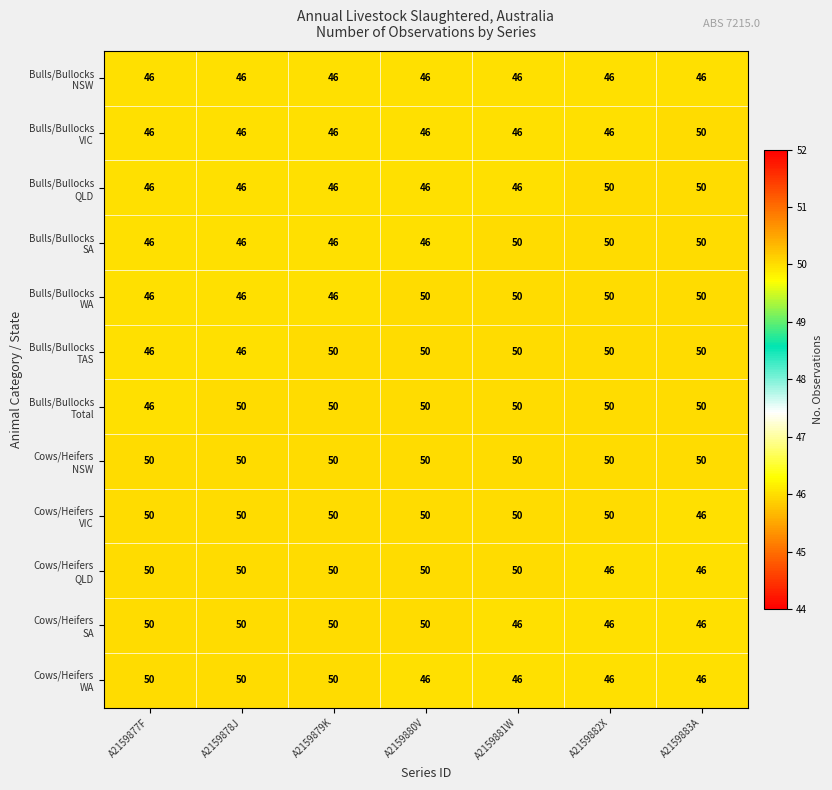

What is the spread (max minus min) of values at A2159880V?

4